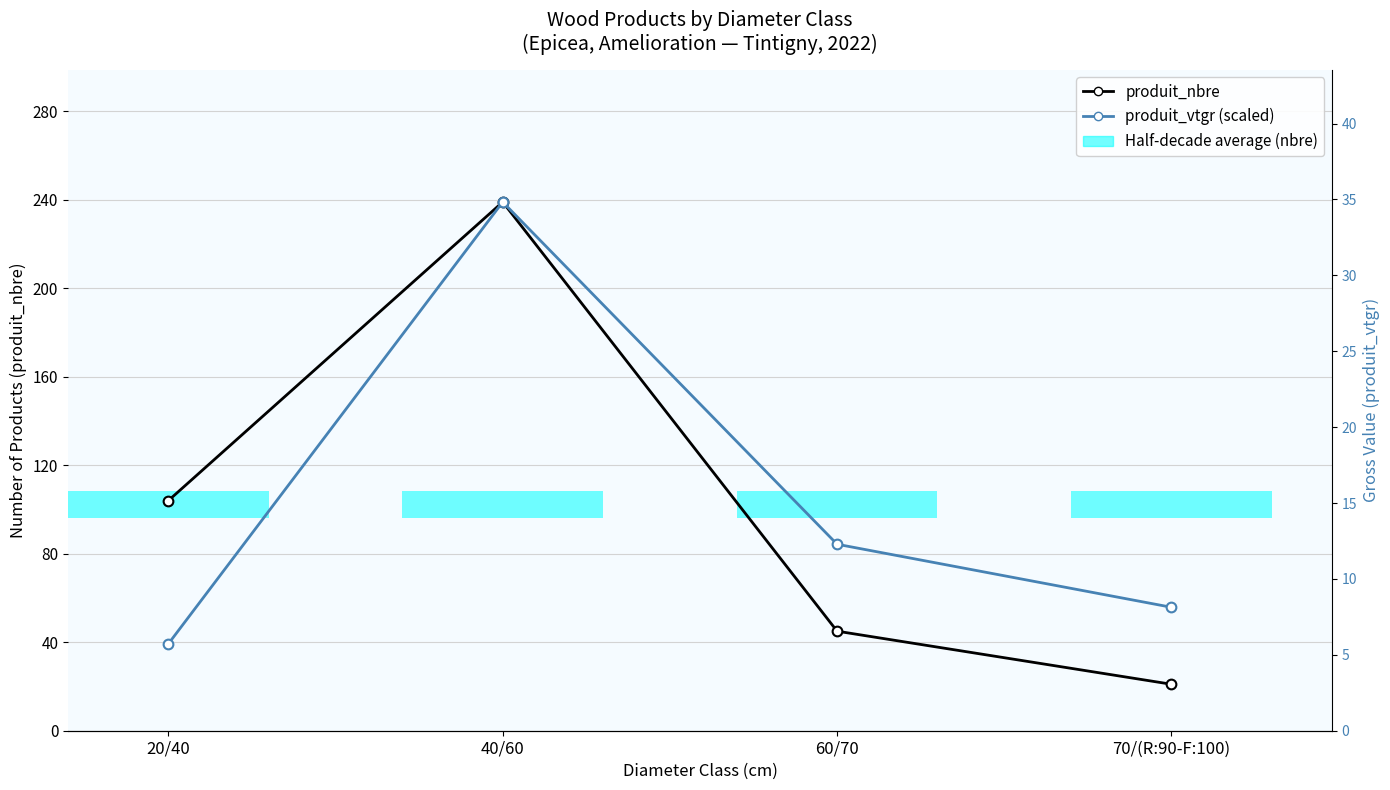

Rank the categories by produit_vtgr (scaled) value from highest to lowest.

40/60, 60/70, 70/(R:90-F:100), 20/40